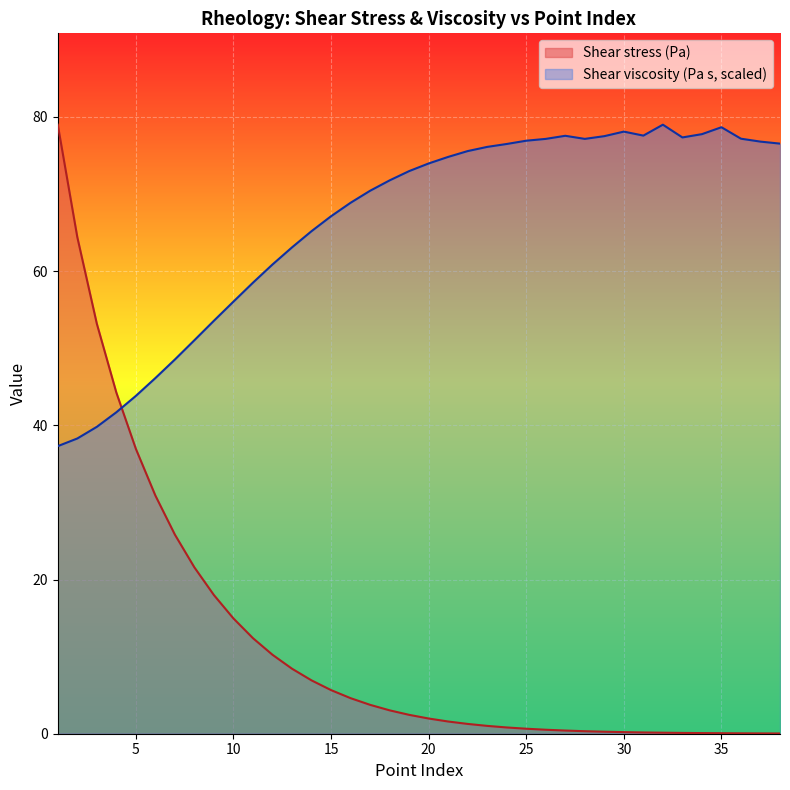

List the series in order of their peak value, highest first.

Shear stress (Pa), Shear viscosity (Pa s)